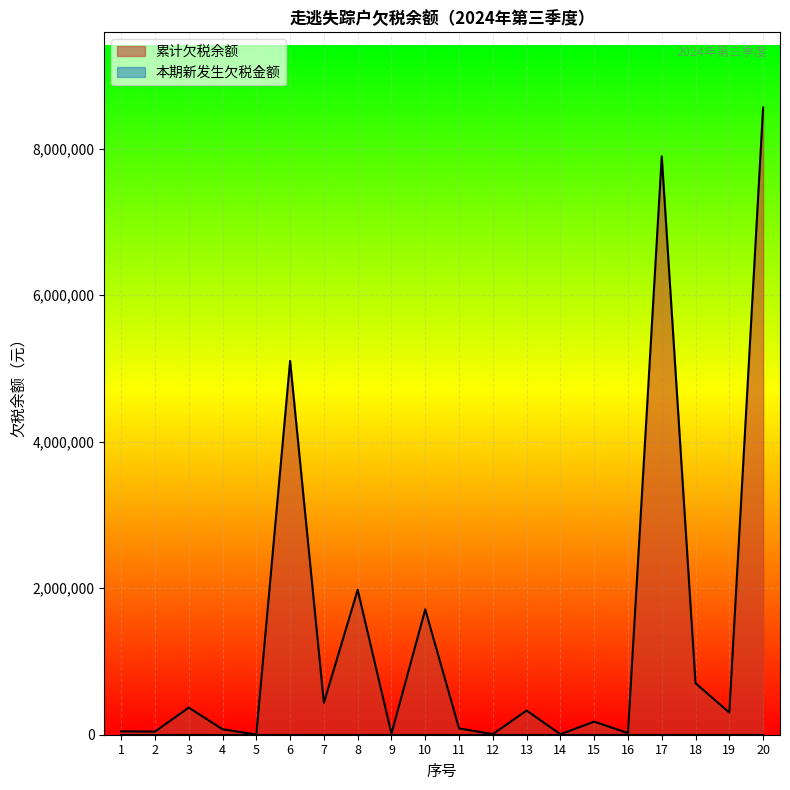

Rank the categories by value from lowest to highest.

5, 14, 12, 9, 16, 2, 1, 4, 11, 15, 19, 13, 3, 7, 18, 10, 8, 6, 17, 20